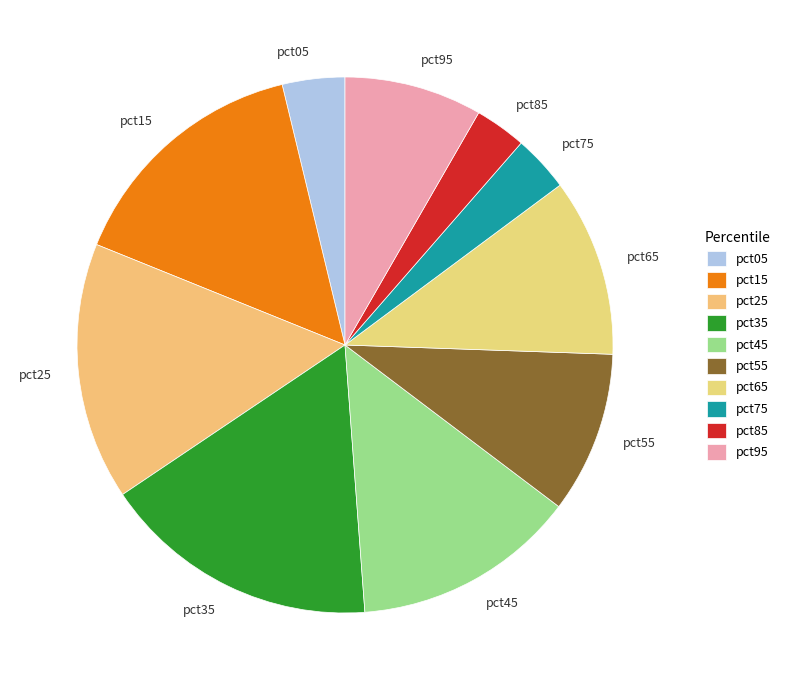

Which category has the biggest portion of the pie?

pct35